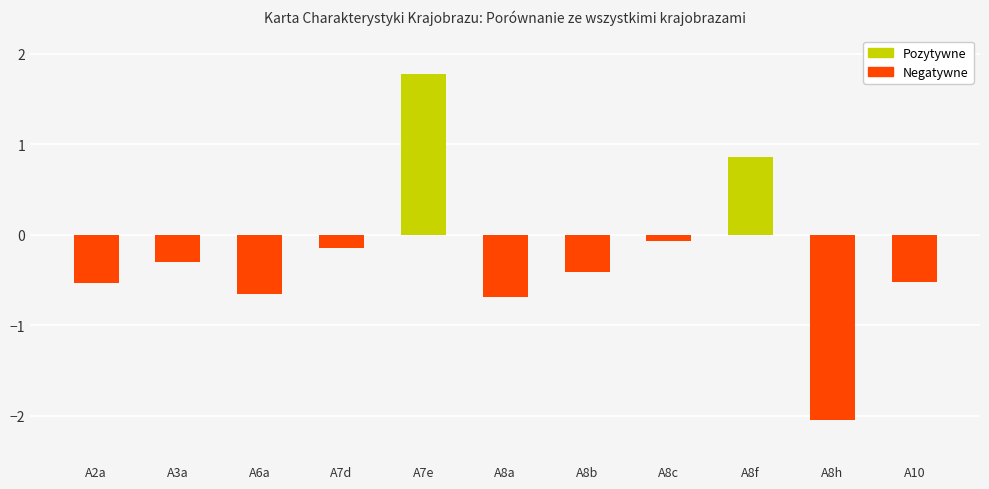

How many values exceed 0?

2